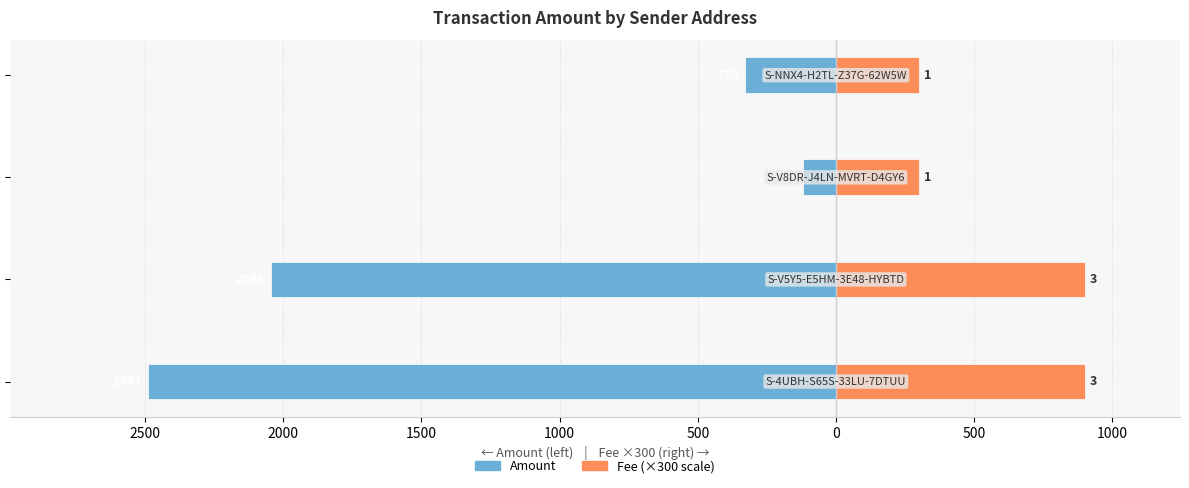

Is it true that Fee (×300) equals 153 at 2000?

False